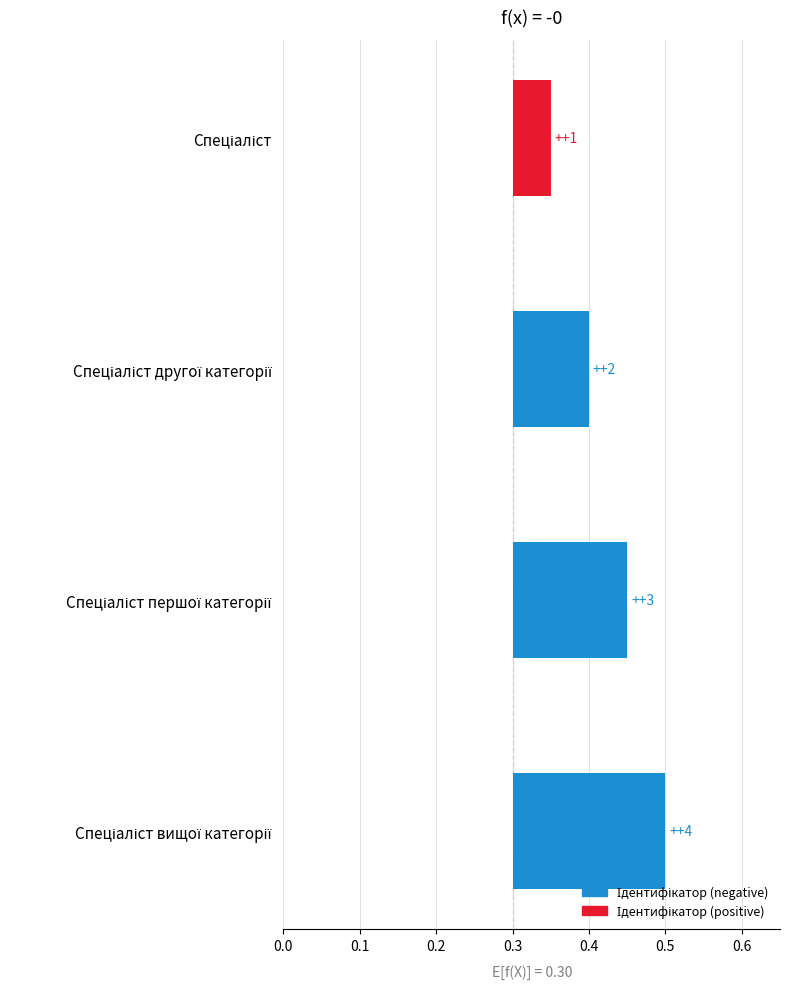

What is the difference between the maximum and minimum values?

0.2